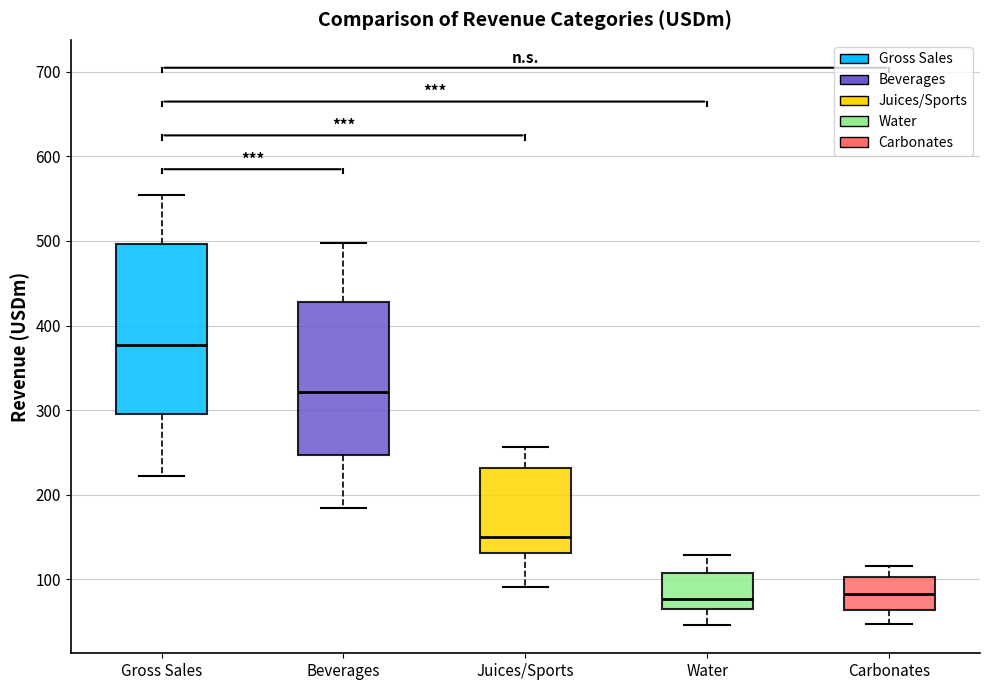

Which box has the highest median line?

Gross Sales